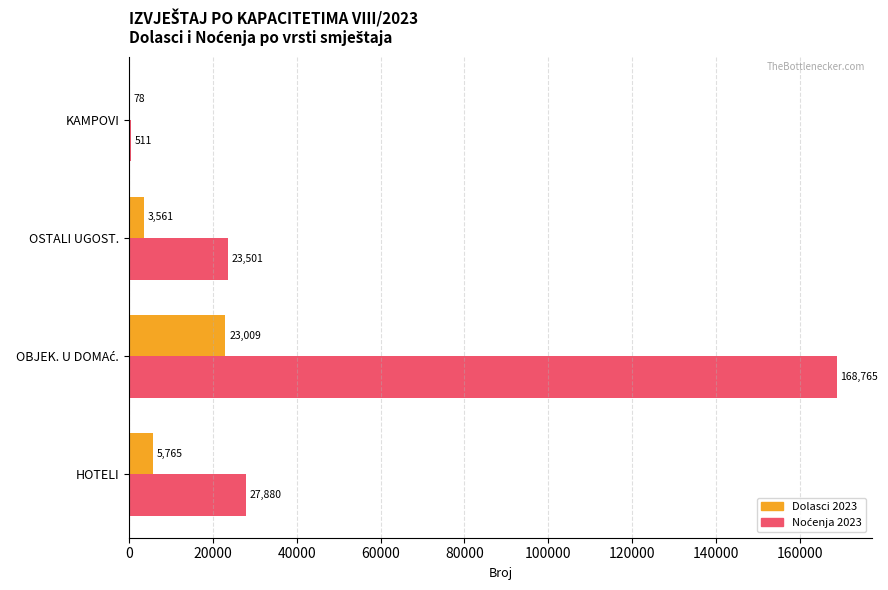

What is the total value across all series at KAMPOVI?

589